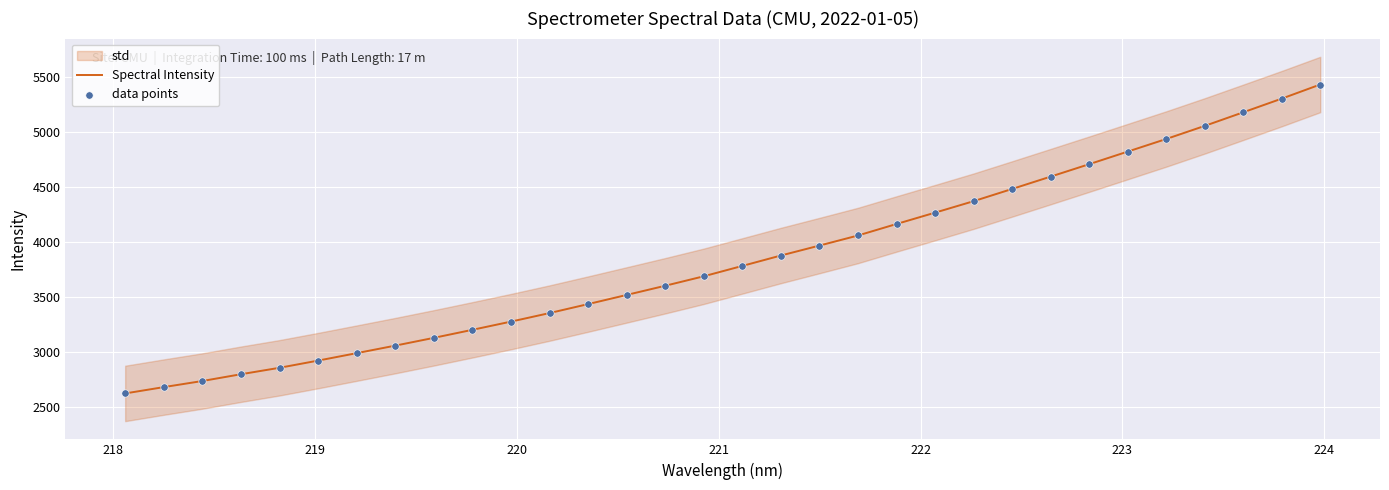

What is the minimum value for Spectral Intensity?

2621.0